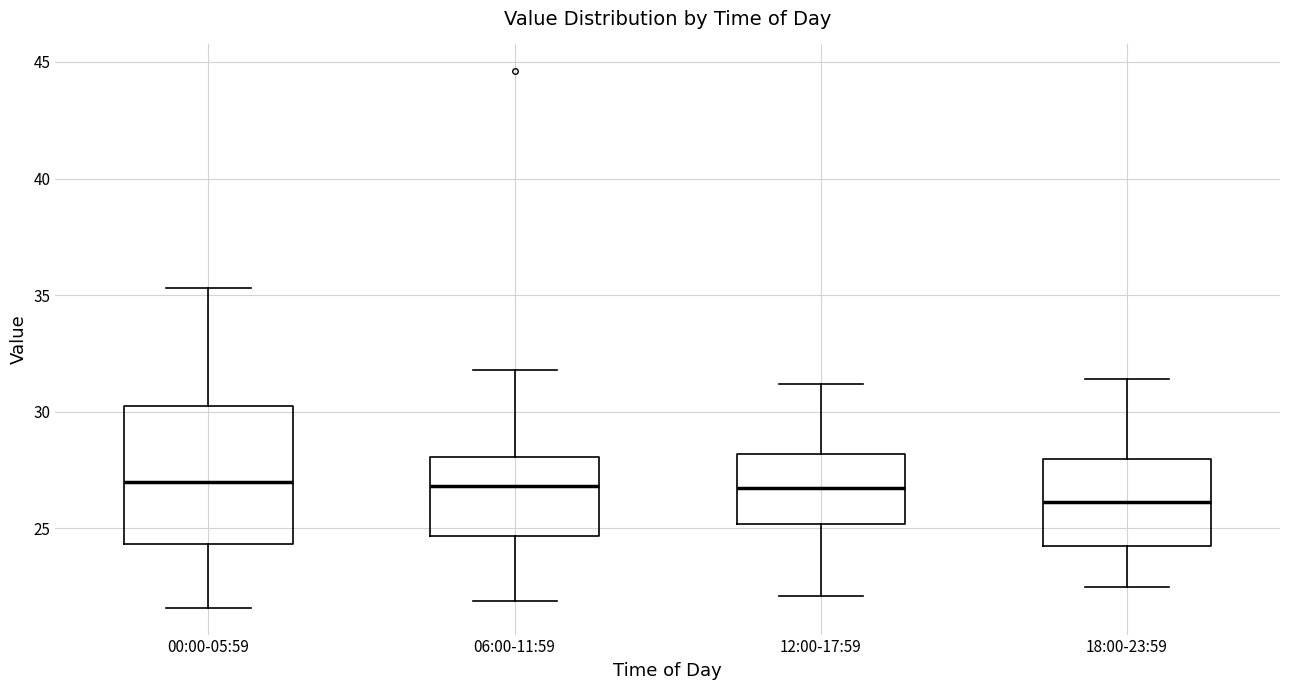

Which box is the tallest, from its lower edge to its upper edge?

00:00-05:59